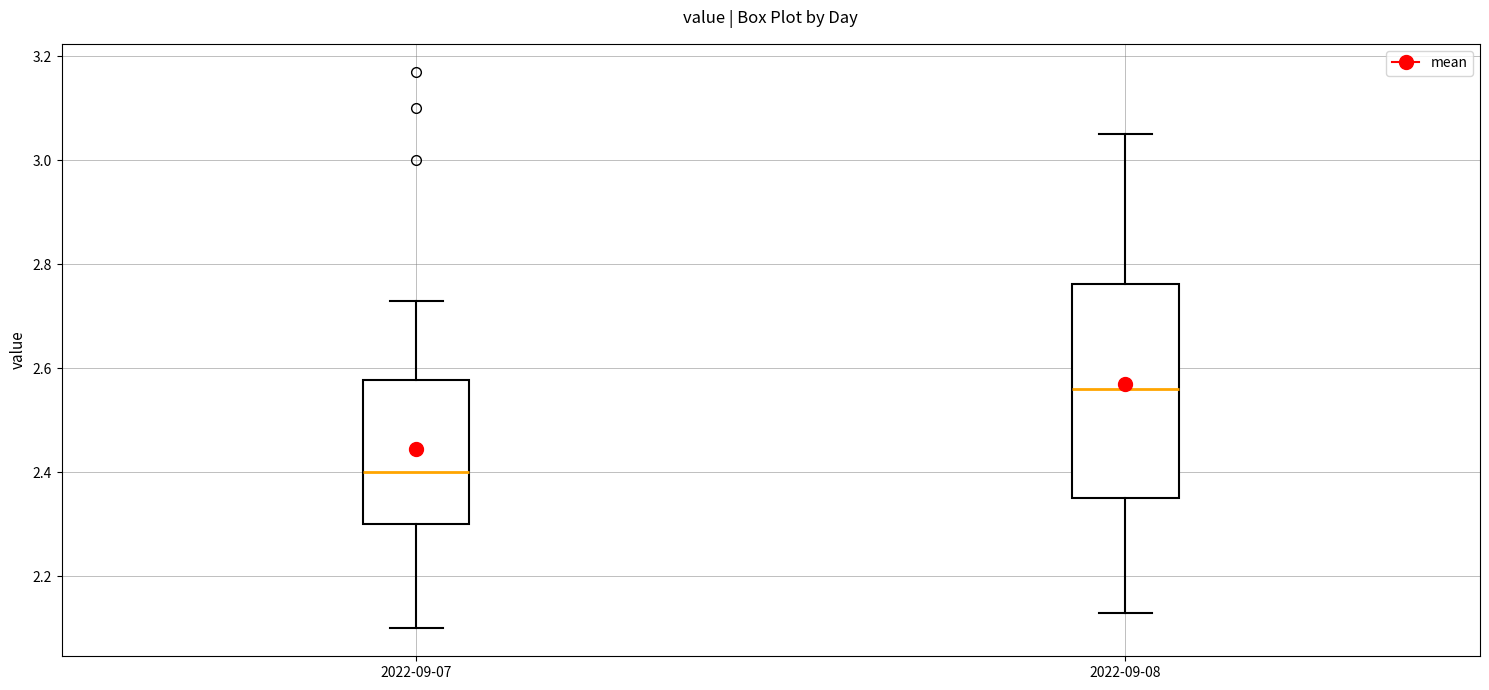

Comparing the boxes themselves (not the whiskers), which one is the tallest?

2022-09-08